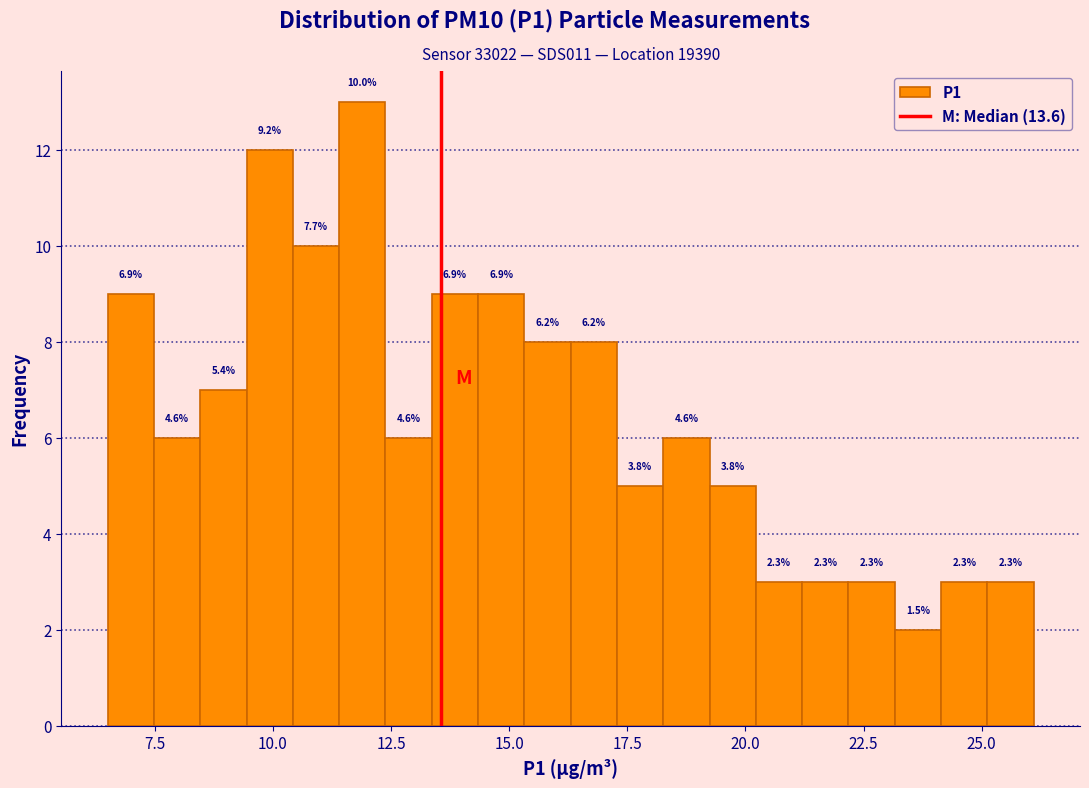

Read against the x-axis, roughly where is the centre of the tallest bar?

12.0